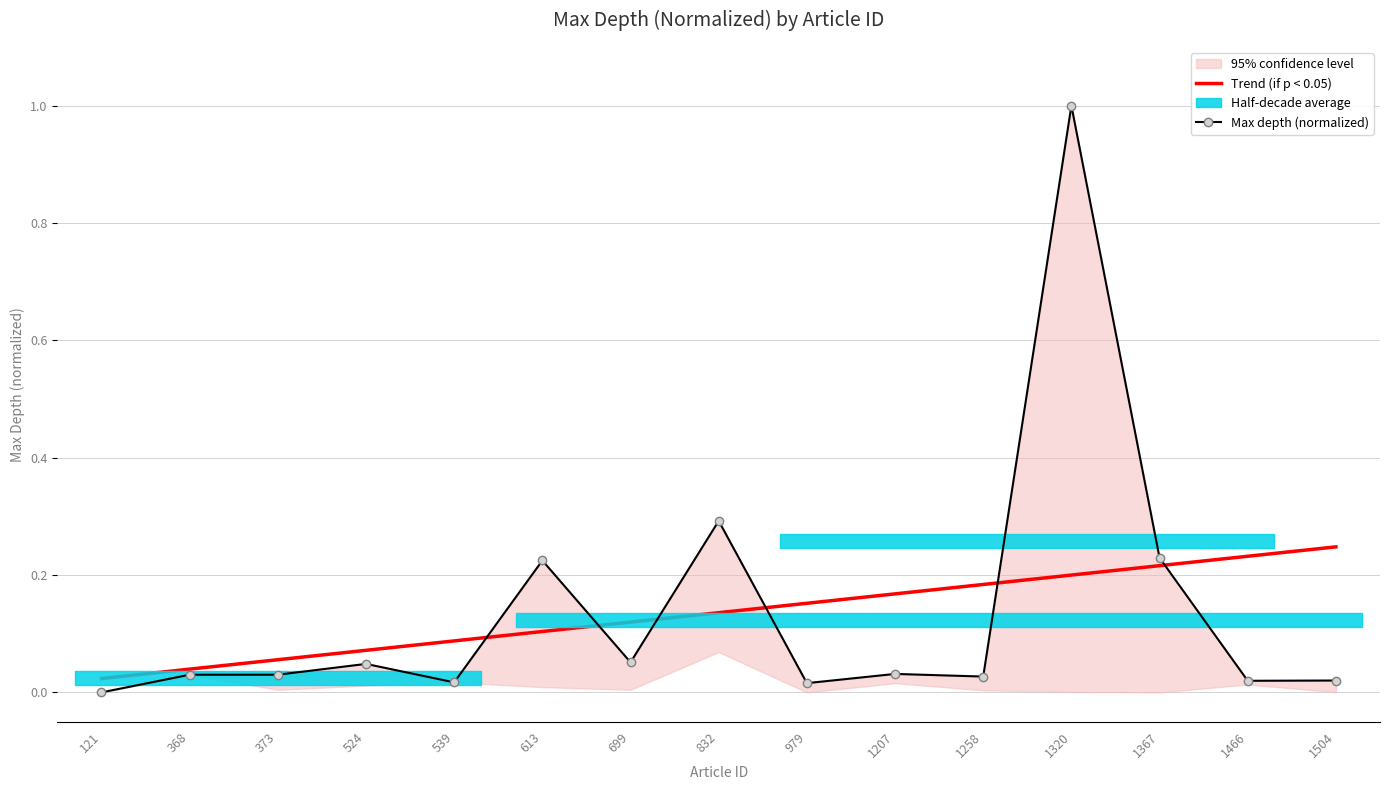

How many data points in Max depth (normalized) are above 0?

14